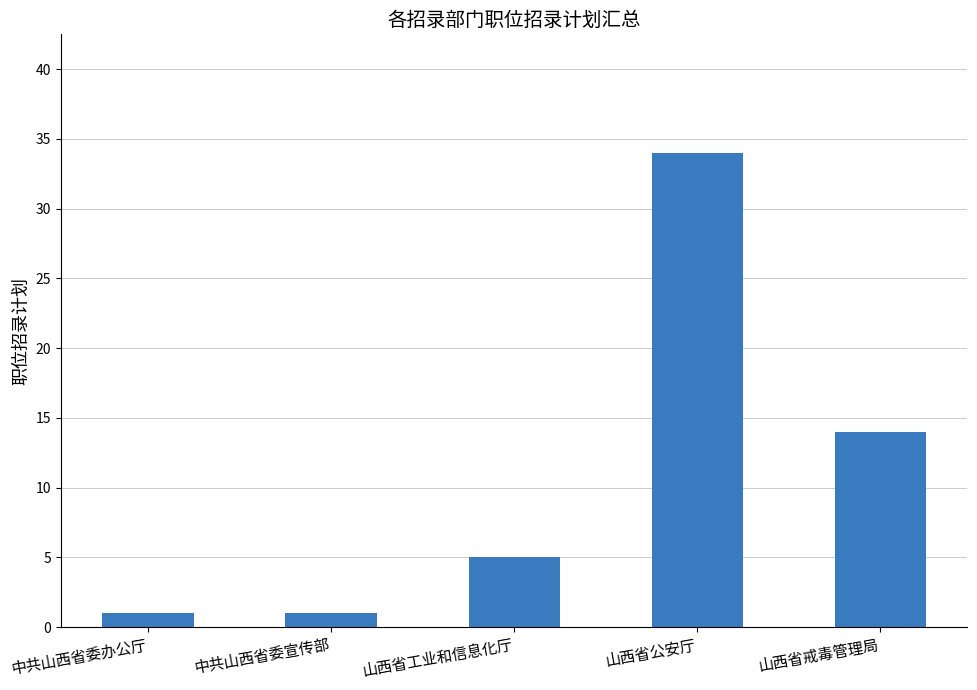

What is the sum of the values at 中共山西省委办公厅 and 山西省公安厅?

35